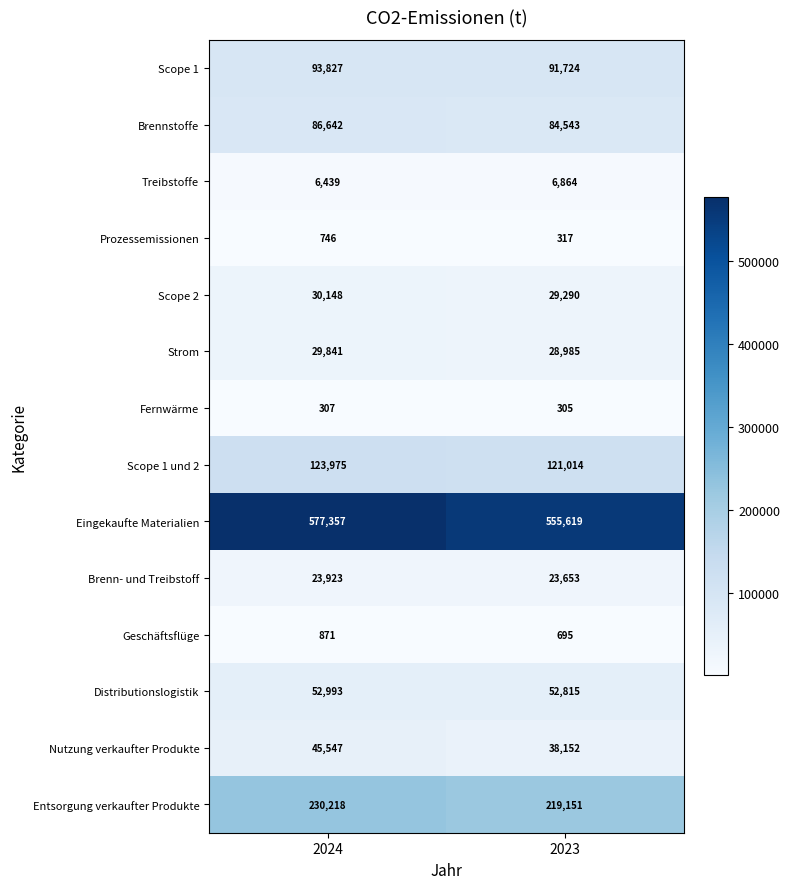

What is the difference between the maximum and minimum values in the Entsorgung verkaufter Produkte series?

11067